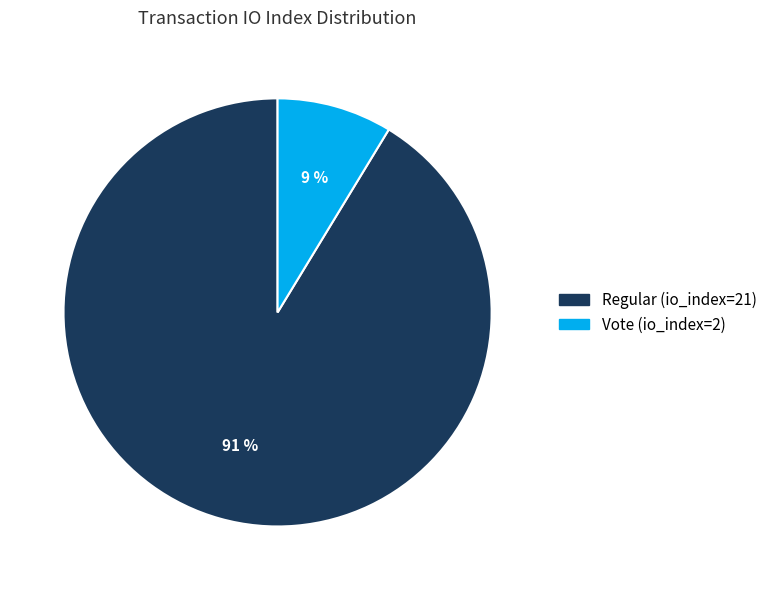

Combined, do Vote (io_index=2) and Regular (io_index=21) account for over 50%?

Yes